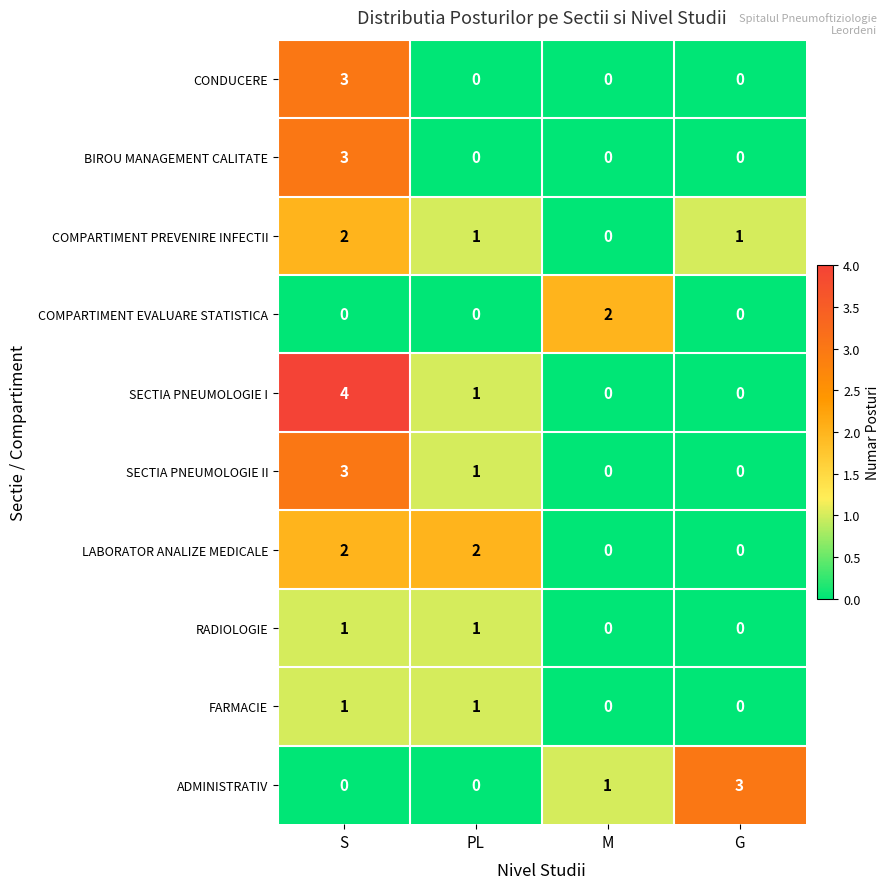

At which category is the sum across all series the highest?

S